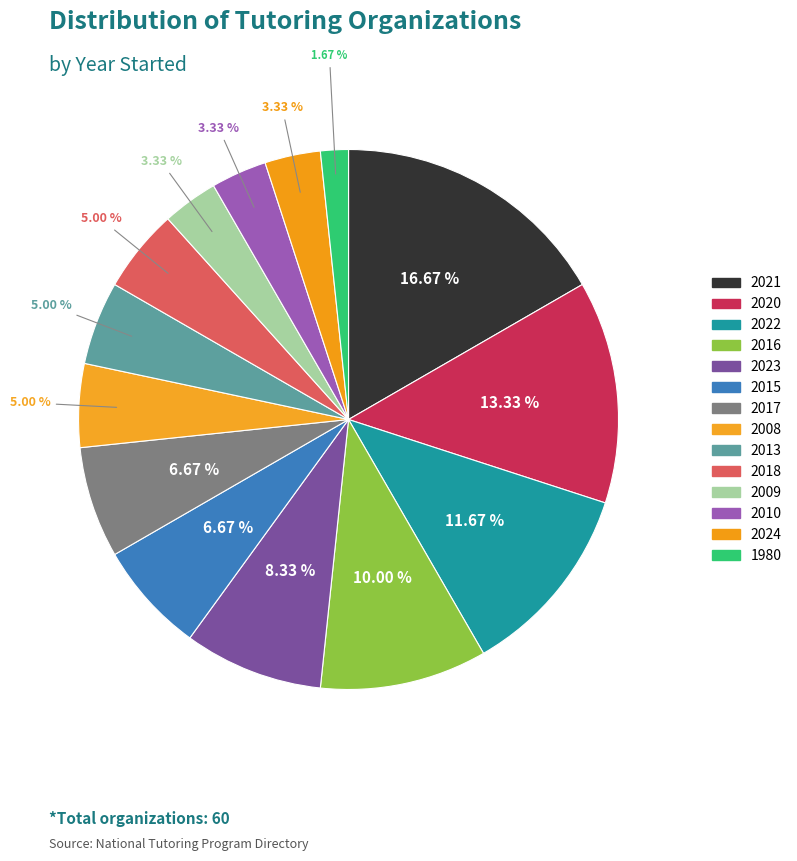

What is the ratio of the value at 2010 to the value at 2018?

0.7